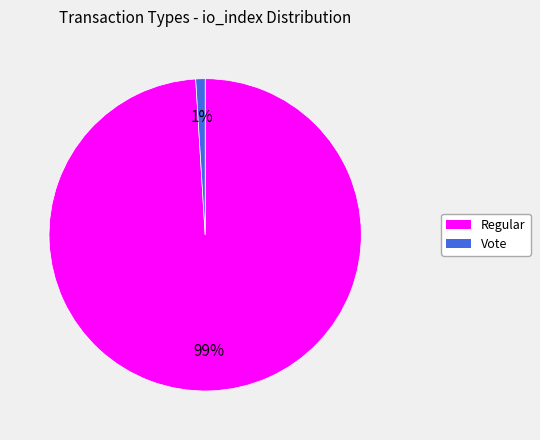

Which category has the smallest portion of the pie?

Vote